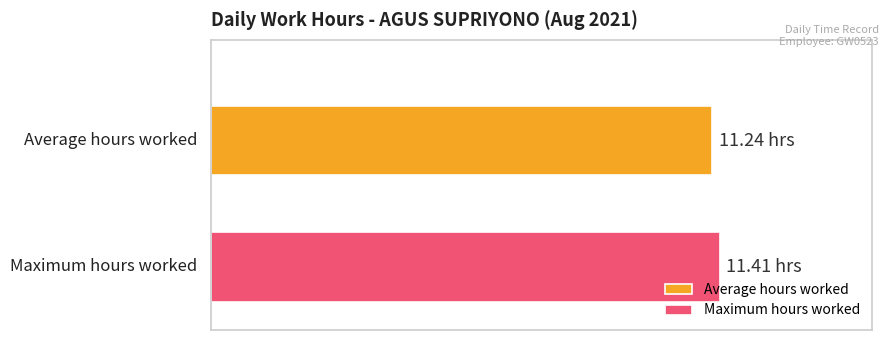

What are all the series names shown in the legend?

Average hours worked, Maximum hours worked